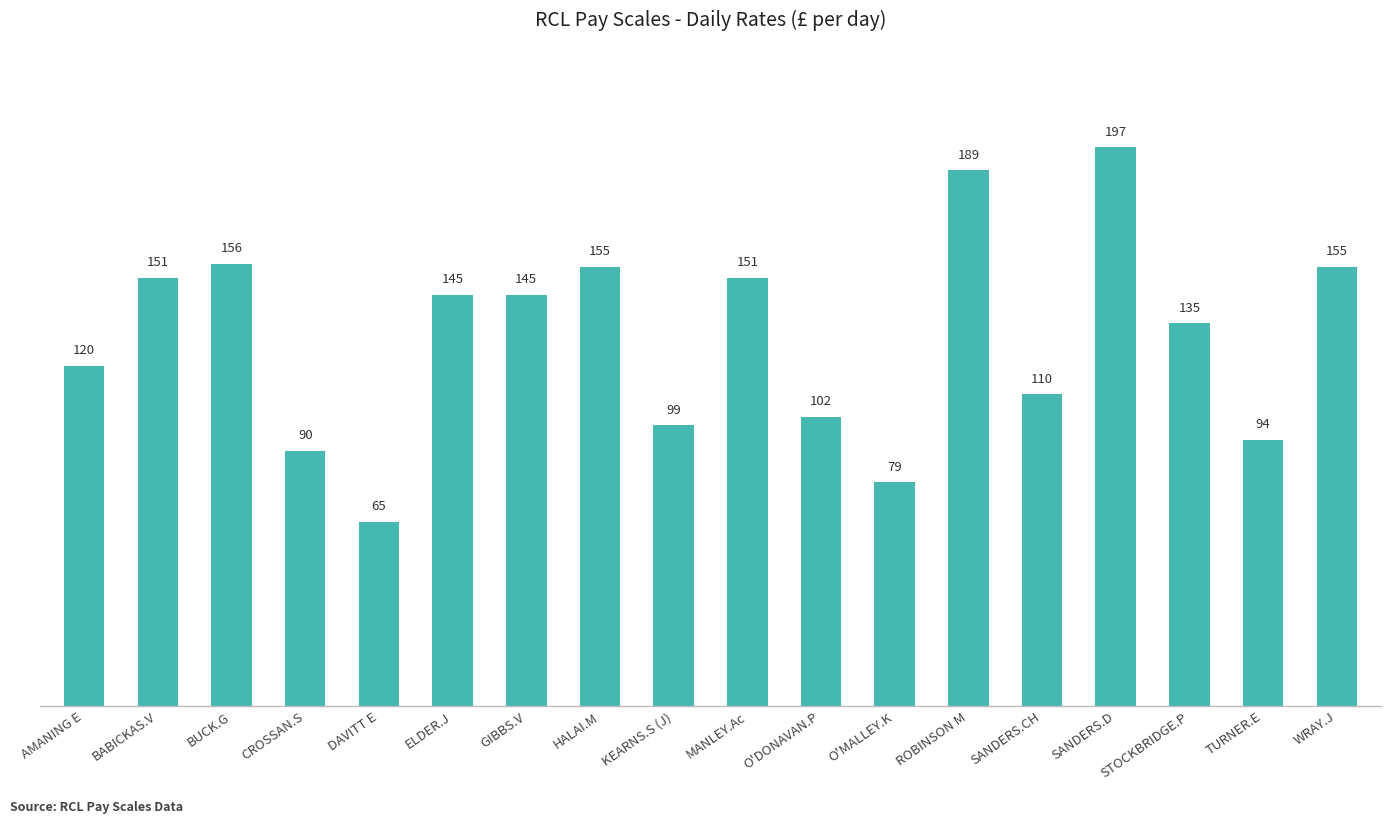

What is the ratio of the value at SANDERS.CH to the value at O'DONAVAN.P?

1.1